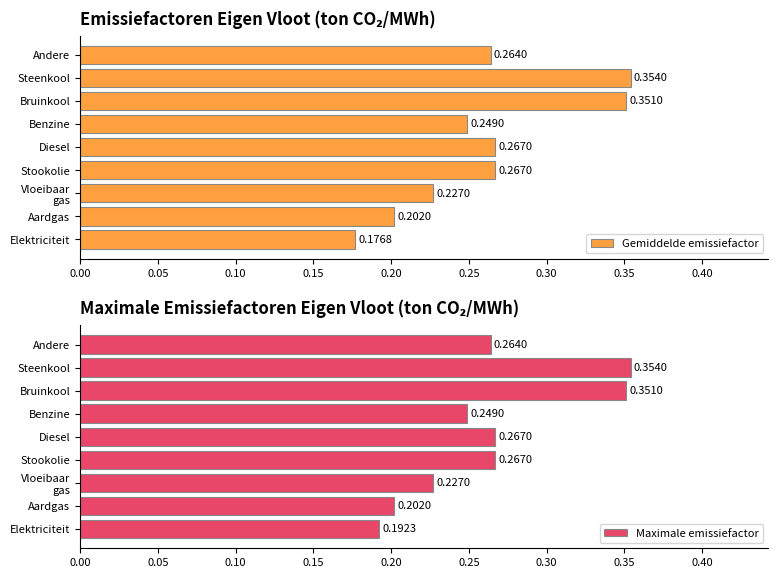

True or false: Maximale emissiefactor has a value of 0.4 at 0.20.

False